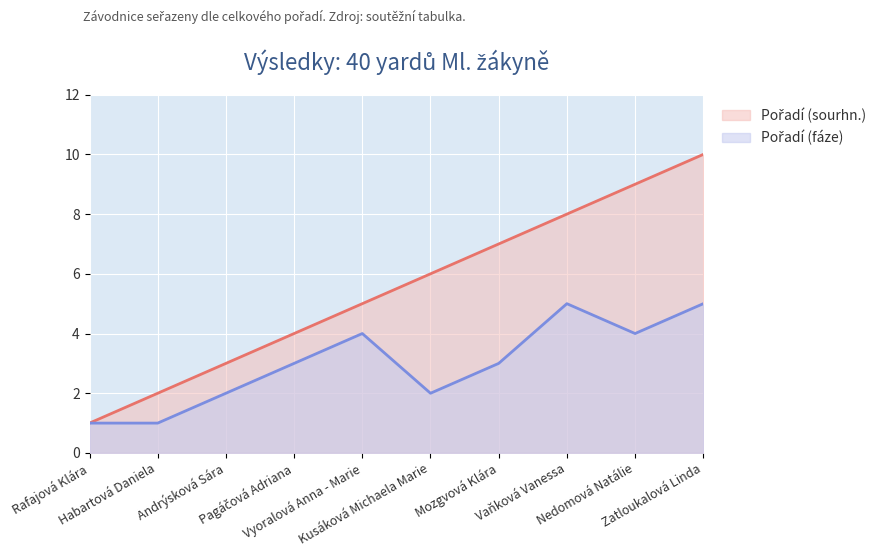

Where does the Pořadí (sourhn.) series first go above 6?

Mozgvová Klára